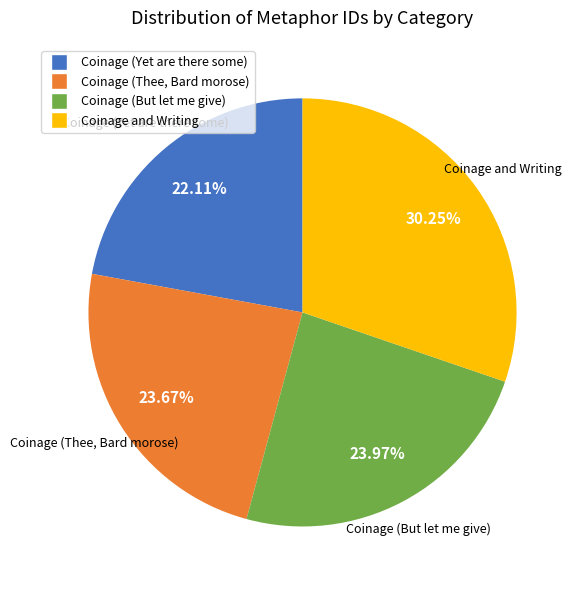

Combined, do Coinage and Writing and Coinage (Yet are there some) account for over 50%?

Yes